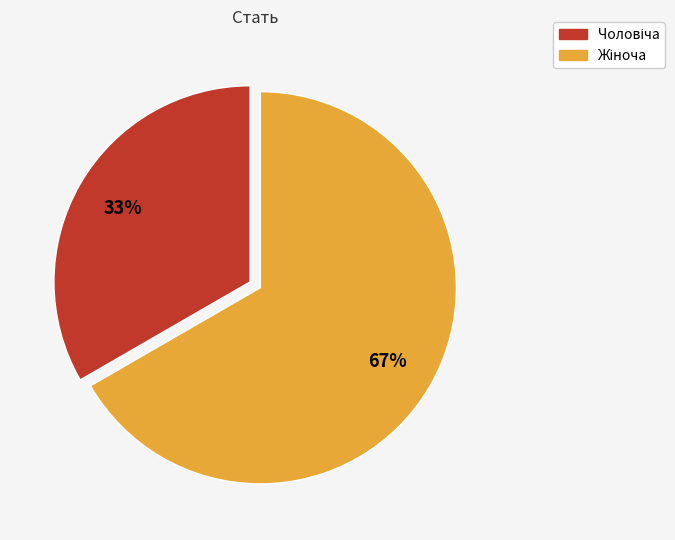

How many slices are in this pie chart?

2